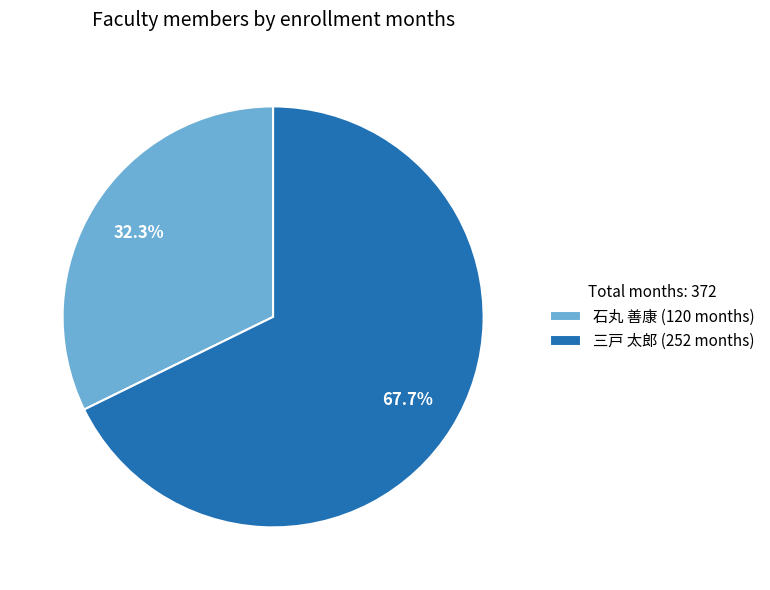

How many slices are in this pie chart?

2